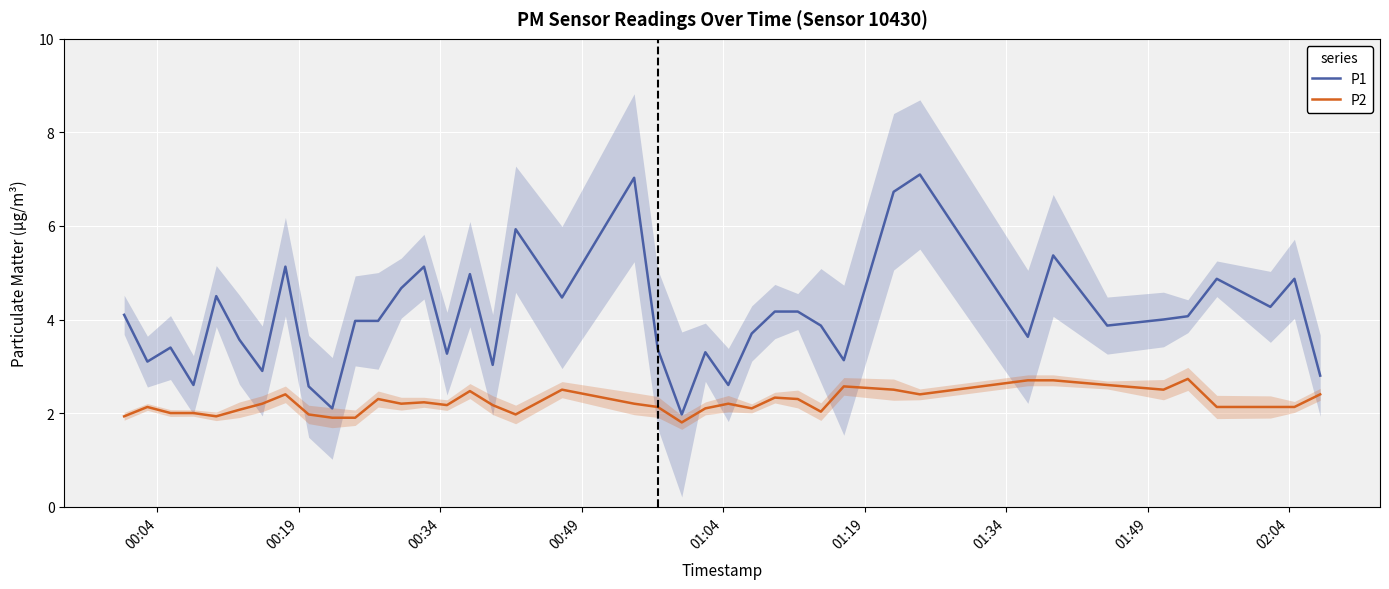

What is the minimum value for P1?

2.0